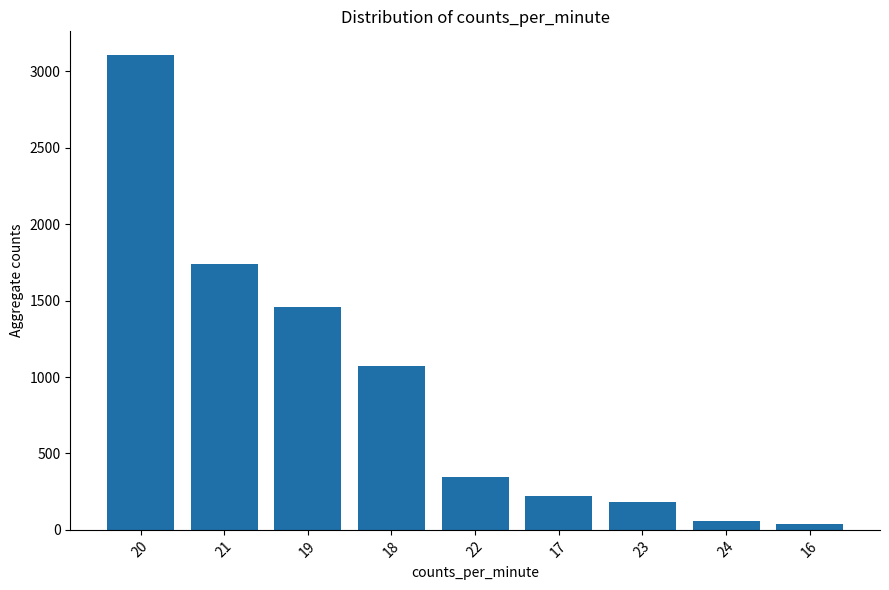

What is the change in value from 21 to 19?

-280